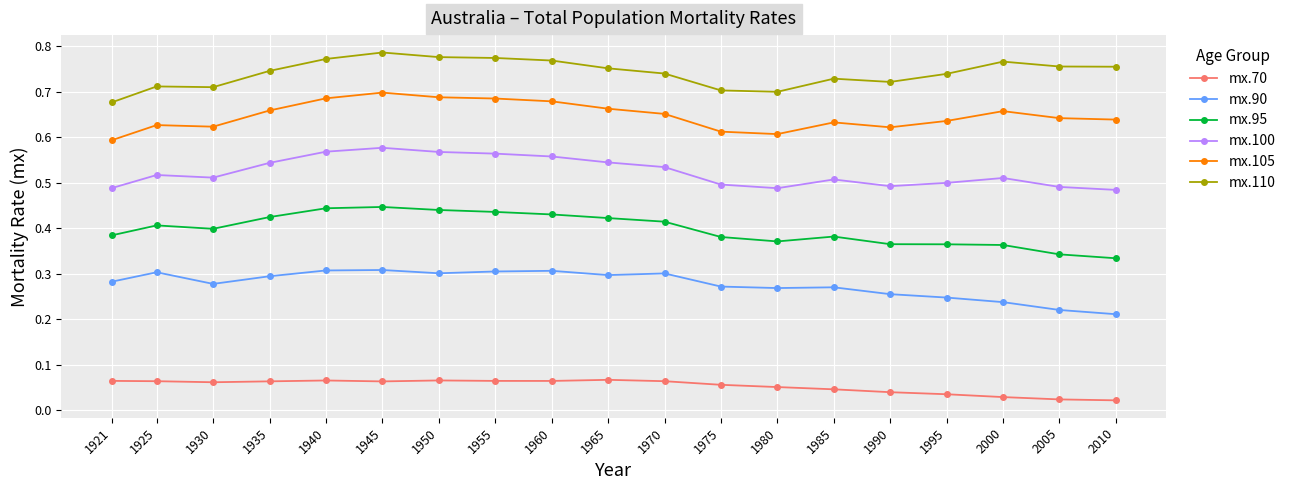

Rank the series by their maximum value, from lowest to highest.

mx.70, mx.90, mx.95, mx.100, mx.105, mx.110